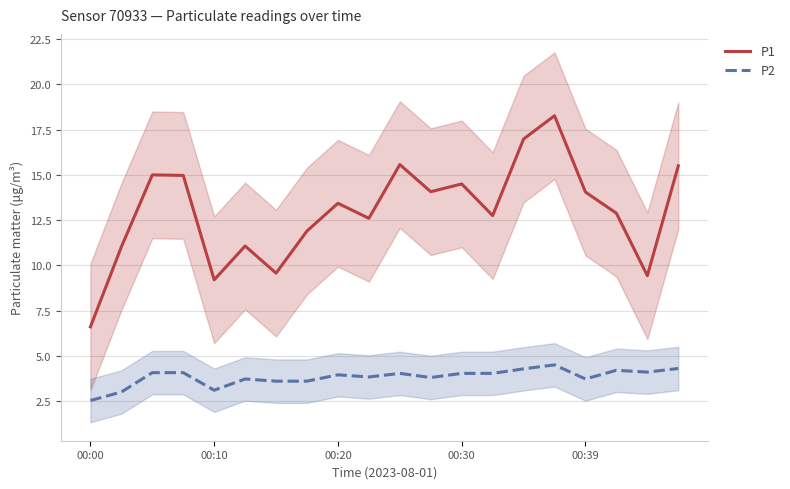

True or false: P1 and P2 intersect in this chart.

False